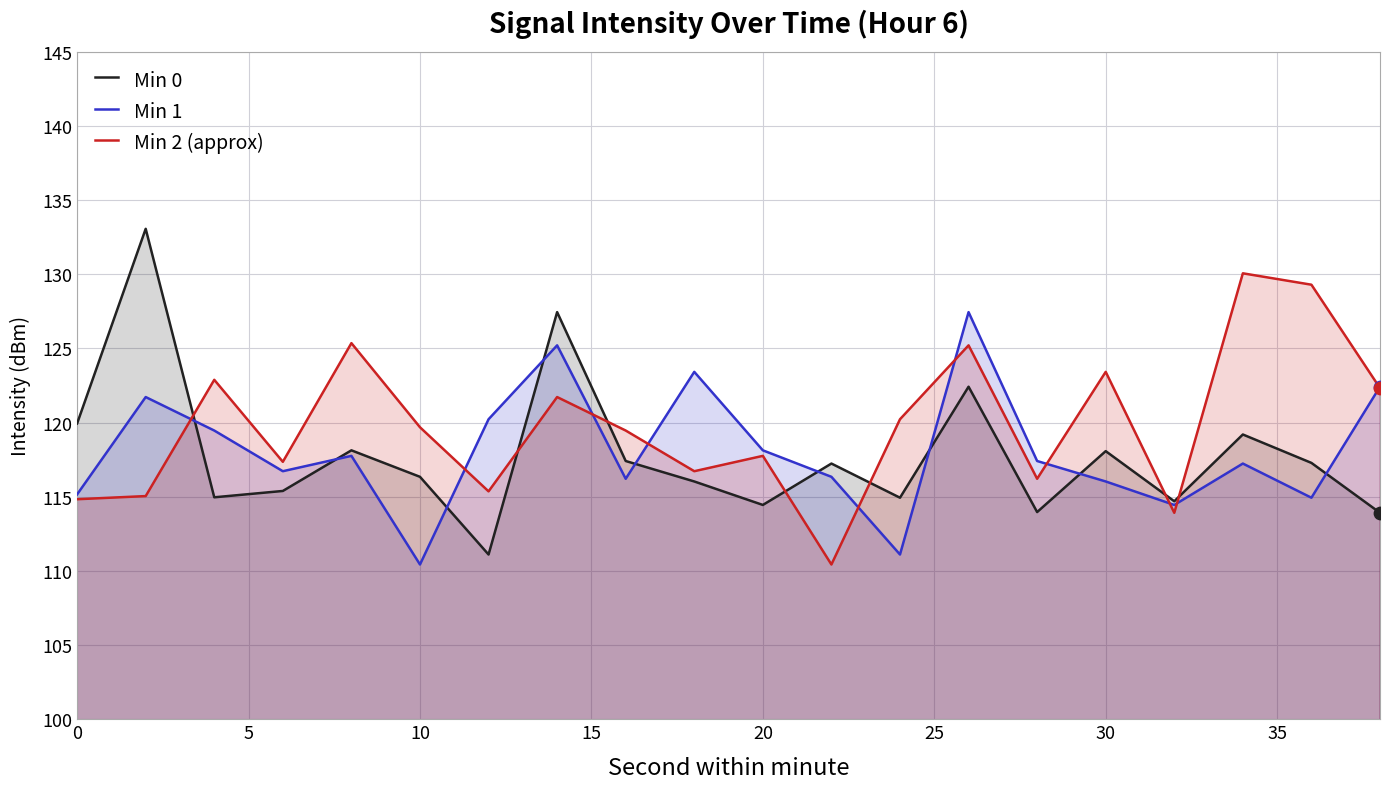

Which series has the largest total across all categories?

Min 2 (approx)